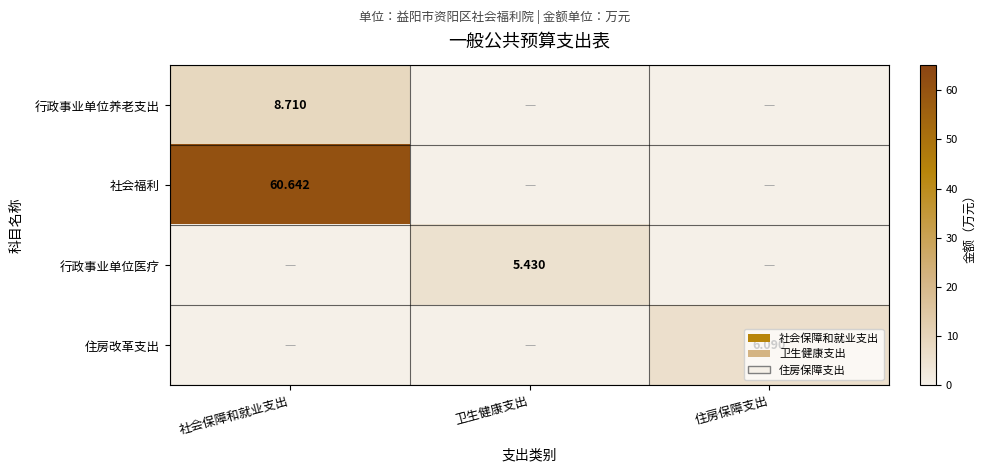

Is the value of 行政事业单位养老支出 at 社会保障和就业支出 greater than the value of 住房改革支出 at 住房保障支出?

Yes